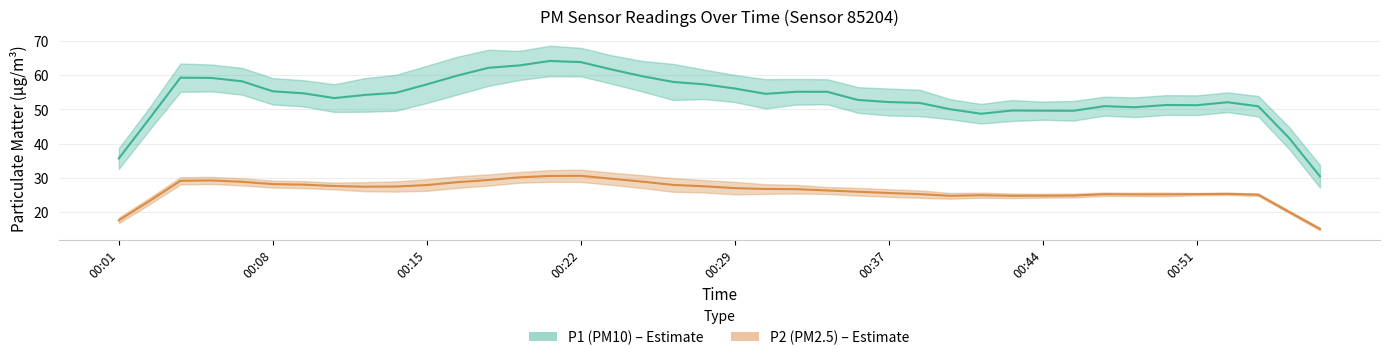

How many data points does each series have?

40